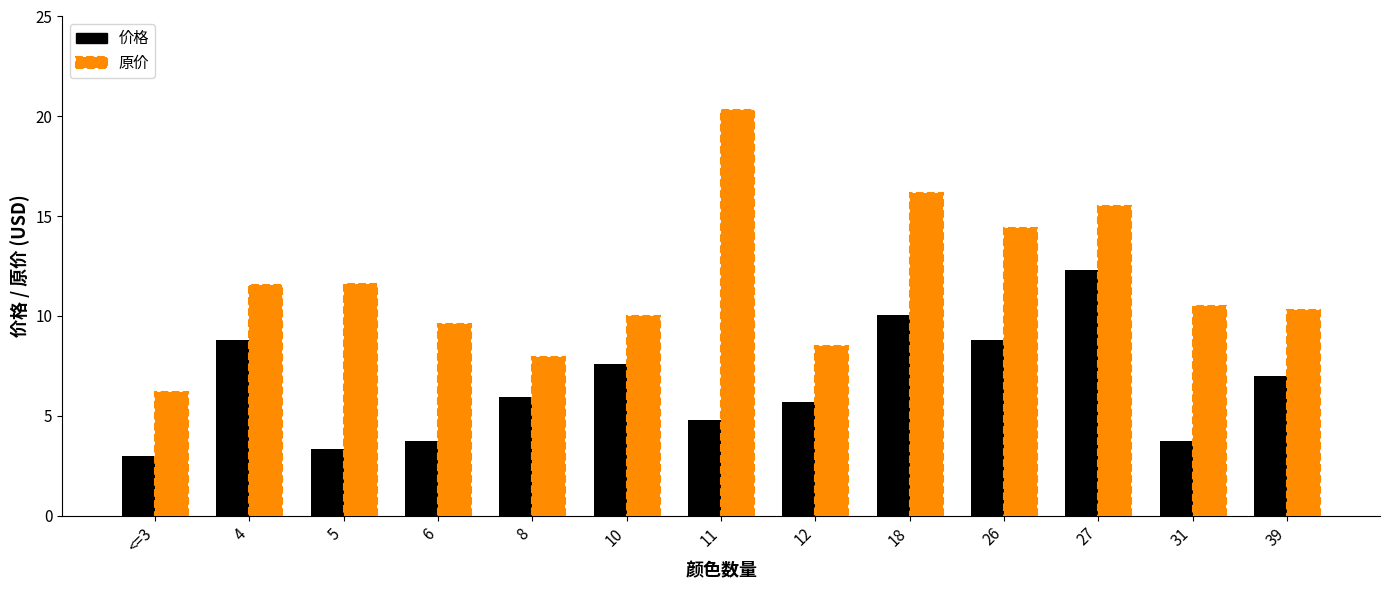

The 价格 series shows 10.2 at 12. True or false?

False